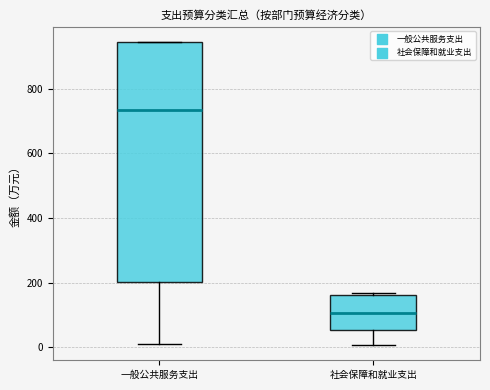

Where is the lower edge of the box for 一般公共服务支出 on the y-axis? The values are not printed on the chart, so give them approximately, as read against the axis.

200